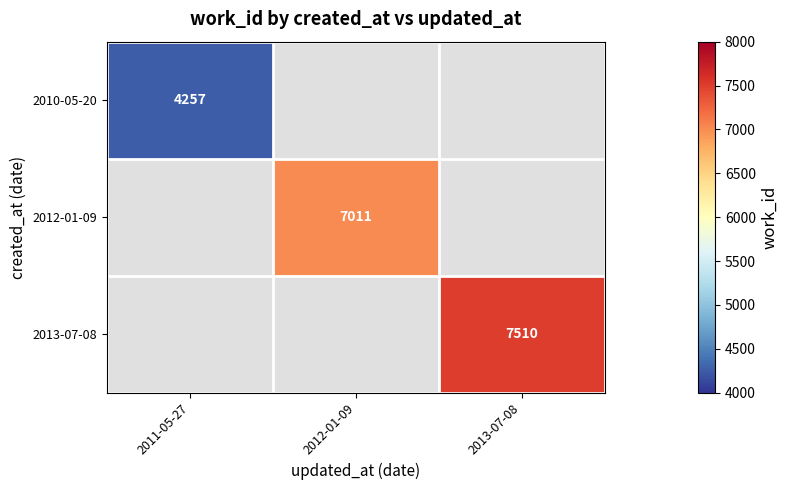

True or false: 2013-07-08 has a value of 1794 at 2013-07-08.

False